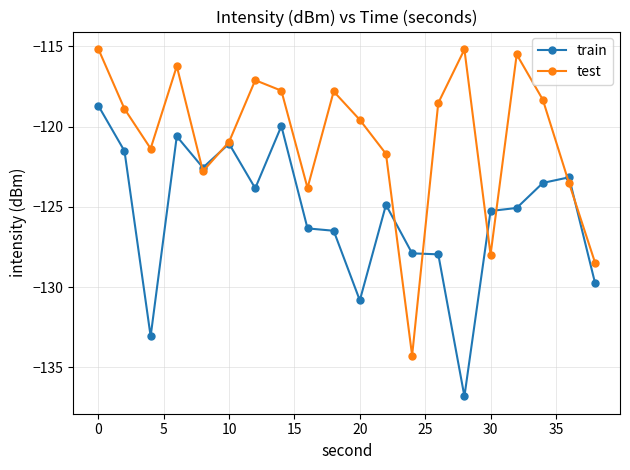

How many values in the test series are below -118?

13